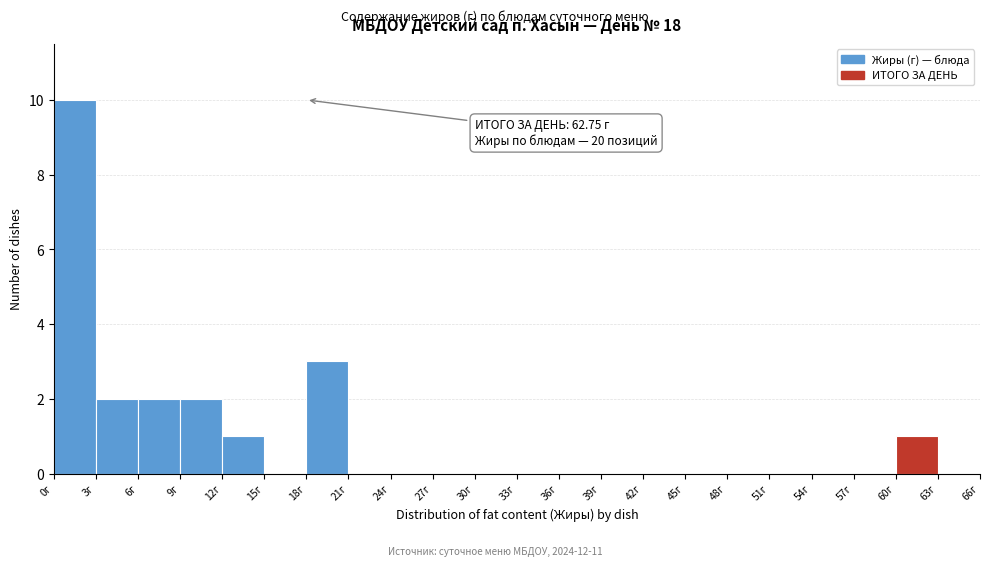

Over which range of the x-axis is the bar tallest?

0 to 3